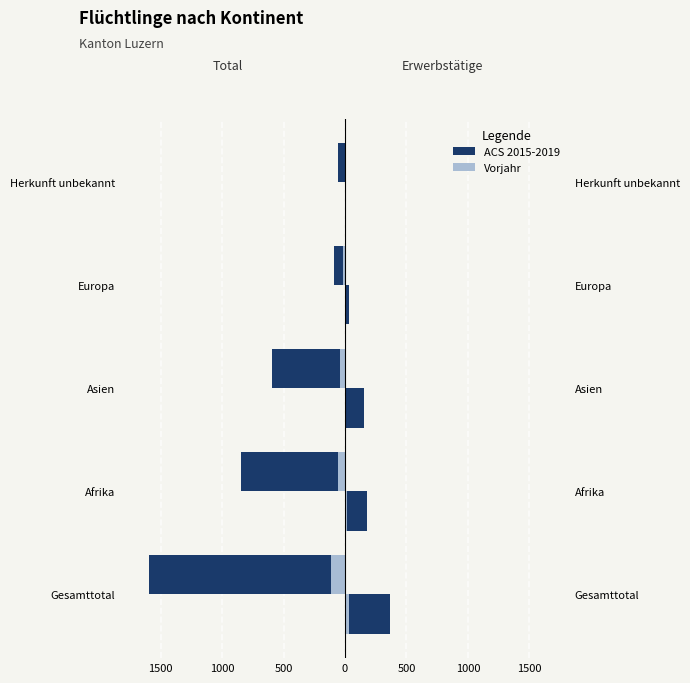

Reading left to right, what are all the values shown in this chart?

Total (ACS 2015-2019): -1591	-847	-593	-93	-58
Total (Vorjahr): -112	-57	-38	-13	-4
Erwerbstätige (ACS 2015-2019): 366	176	153	30	7
Erwerbstätige (Vorjahr): 30	13	12	4	1